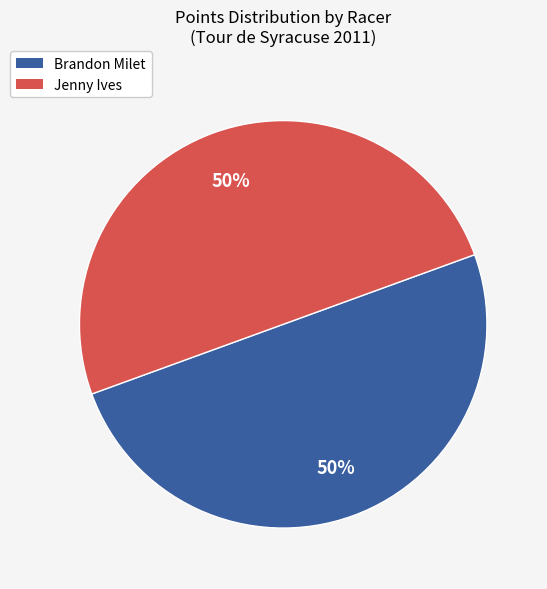

How many slices are in this pie chart?

2